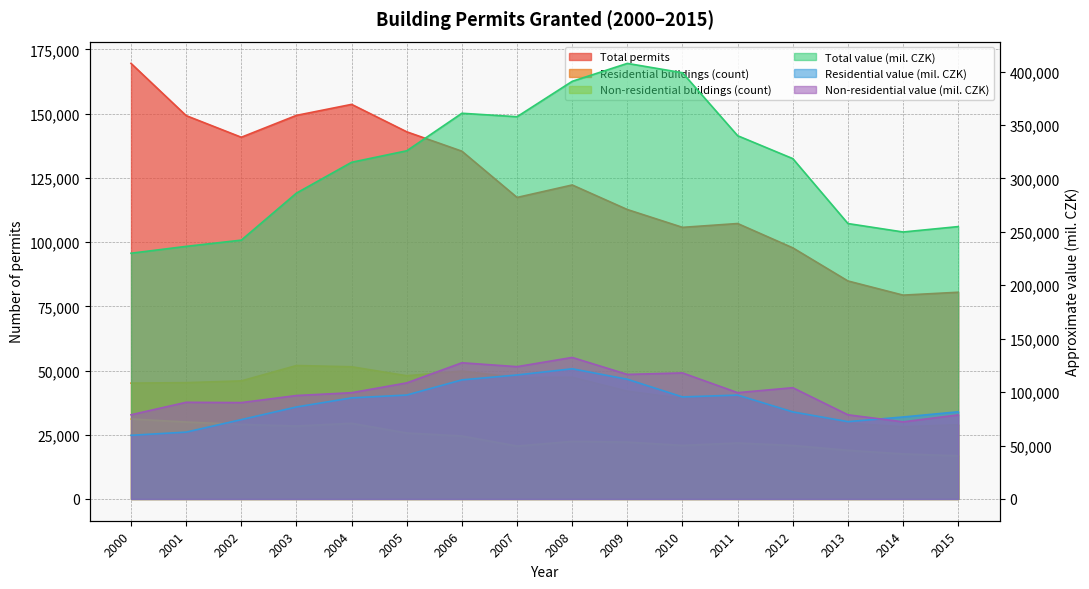

What value does the Residential buildings (count) series have at 2007?

47298